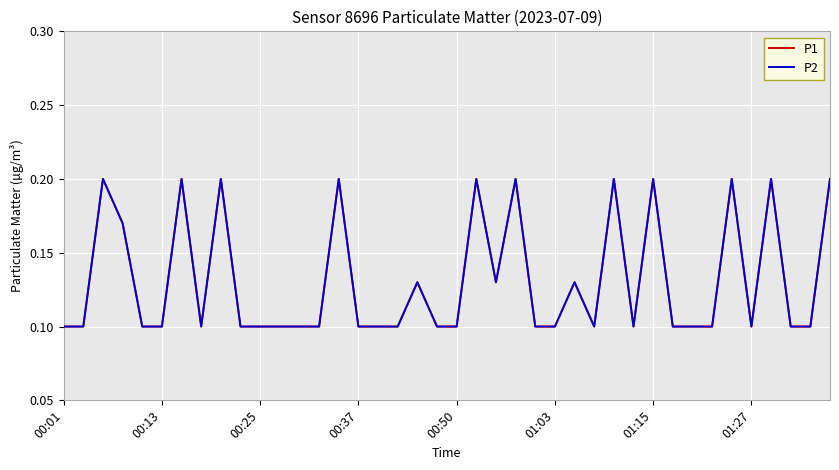

True or false: P1 and P2 cross at least once.

False